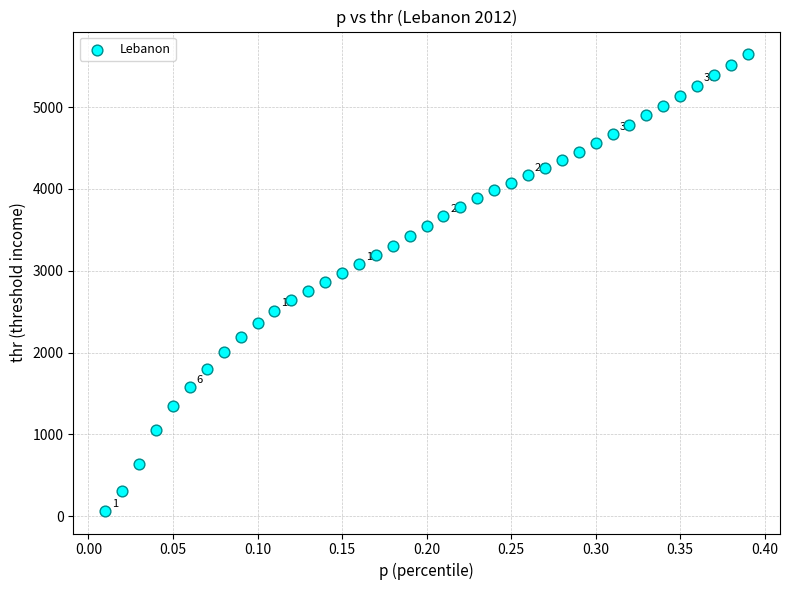

What is the range of Y values (max minus min)?

5577.5